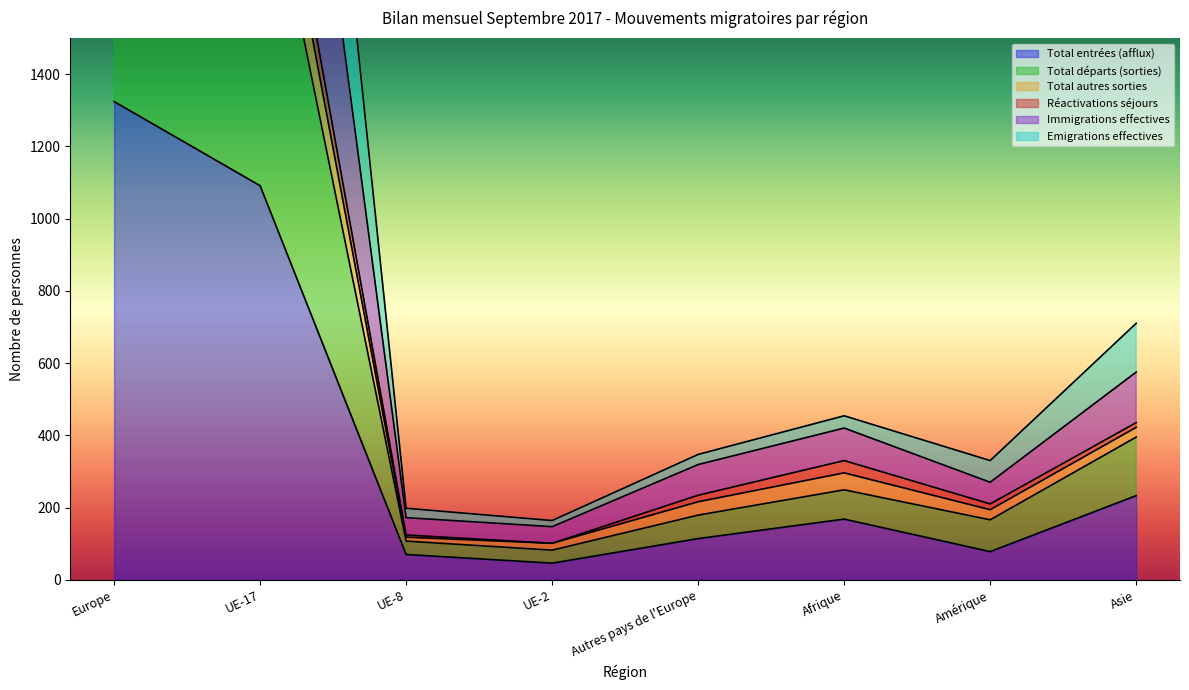

Reading left to right, what are all the values shown in this chart?

Total entrées (afflux): 1324	1091	70	46	114	168	78	233
Total départs (sorties): 4782	4059	198	164	347	454	330	710
Total autres sorties: 3885	3237	172	147	319	420	270	575
Réactivations séjours: 2839	2373	124	101	234	330	210	435
Immigrations effectives: 2713	2271	118	101	216	296	194	422
Emigrations effectives: 2467	2092	107	82	179	249	166	395